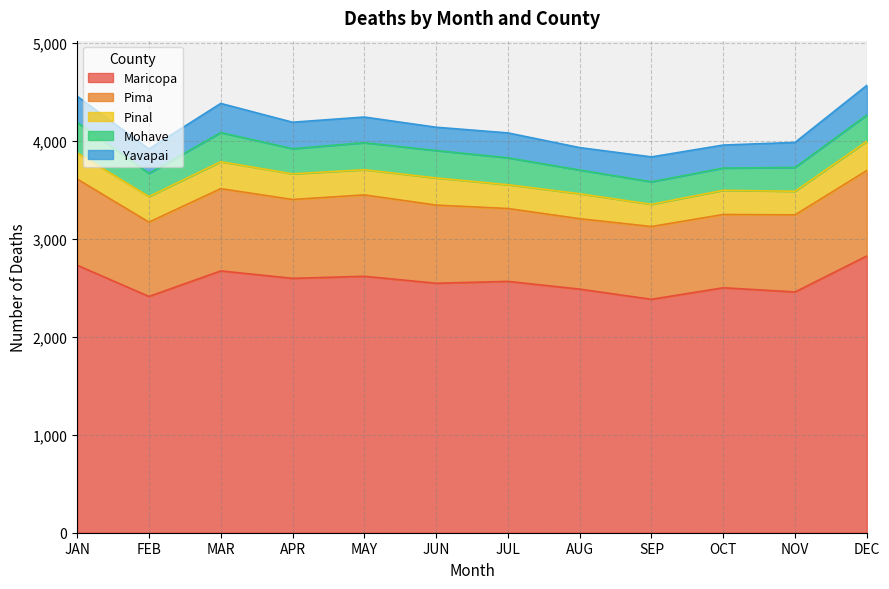

At which category is the sum across all series the highest?

DEC